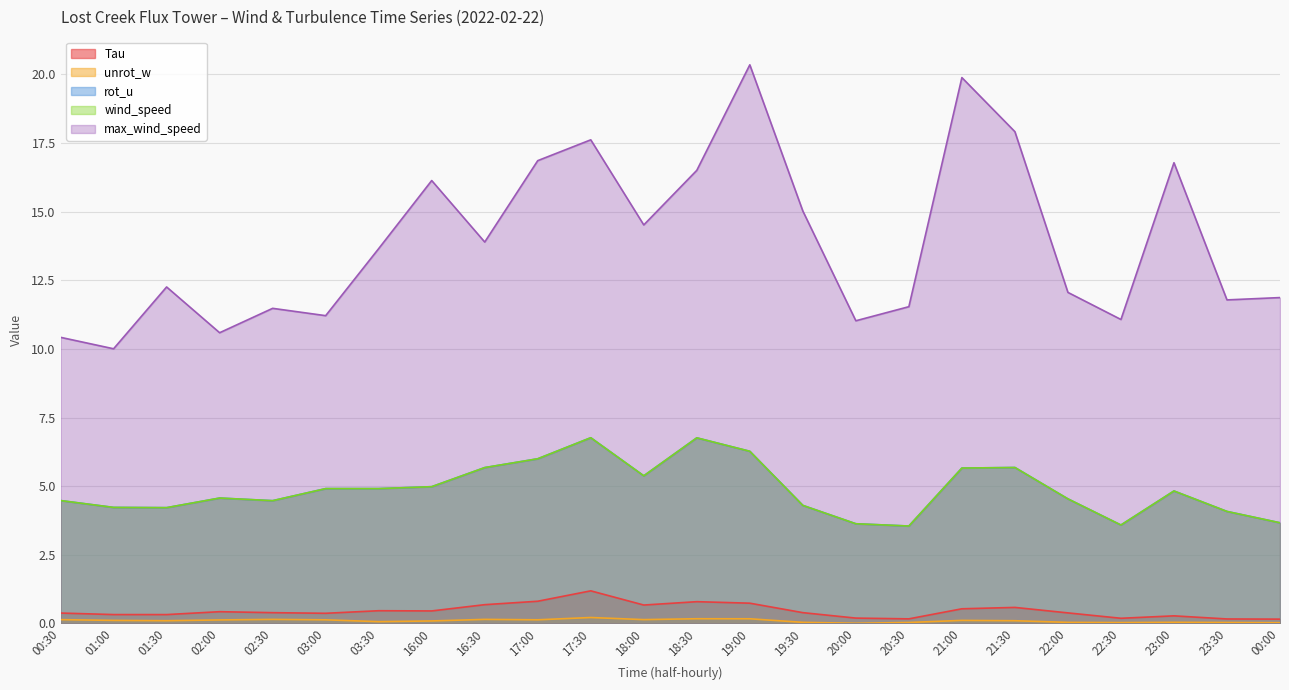

Reading right to left, list all the values displayed in this chart.

Tau: 0.2	0.2	0.3	0.2	0.4	0.6	0.5	0.2	0.2	0.4	0.7	0.8	0.7	1.2	0.8	0.7	0.5	0.5	0.4	0.4	0.4	0.3	0.3	0.4
rot_u: 3.7	4.1	4.8	3.6	4.5	5.7	5.7	3.5	3.6	4.3	6.3	6.8	5.4	6.8	6.0	5.7	5.0	4.9	4.9	4.5	4.6	4.2	4.2	4.5
wind_speed: 3.7	4.1	4.8	3.6	4.5	5.7	5.7	3.5	3.6	4.3	6.3	6.8	5.4	6.8	6.0	5.7	5.0	4.9	4.9	4.5	4.6	4.2	4.2	4.5
max_wind_speed: 11.9	11.8	16.8	11.1	12.1	17.9	19.9	11.5	11.0	15.0	20.4	16.5	14.5	17.6	16.9	13.9	16.1	13.7	11.2	11.5	10.6	12.3	10.0	10.4
unrot_w: 0.0	0.0	0.0	0.0	0.0	0.1	0.1	0.0	0.0	0.0	0.2	0.2	0.1	0.2	0.1	0.1	0.1	0.1	0.1	0.1	0.1	0.1	0.1	0.1